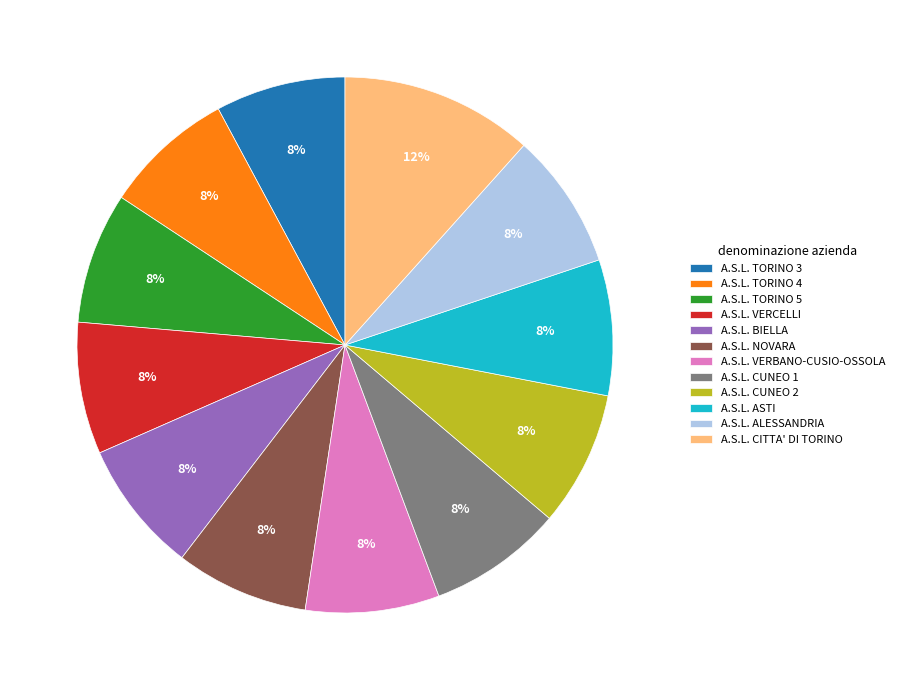

What is the largest slice in the pie chart?

A.S.L. CITTA' DI TORINO